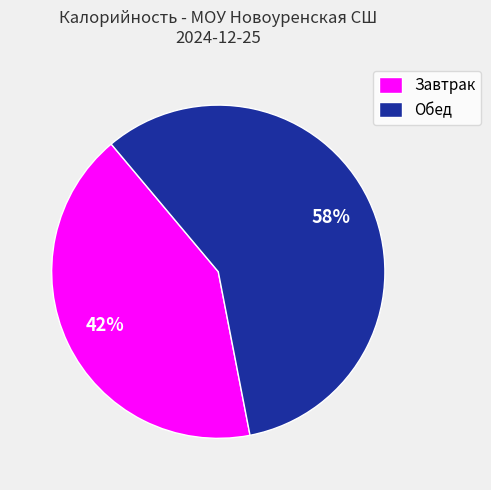

Which slice represents more than half of the pie?

Обед